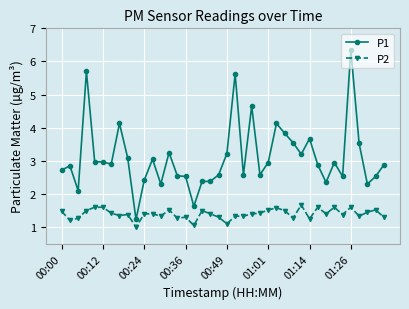

Which series has the largest total across all categories?

P1